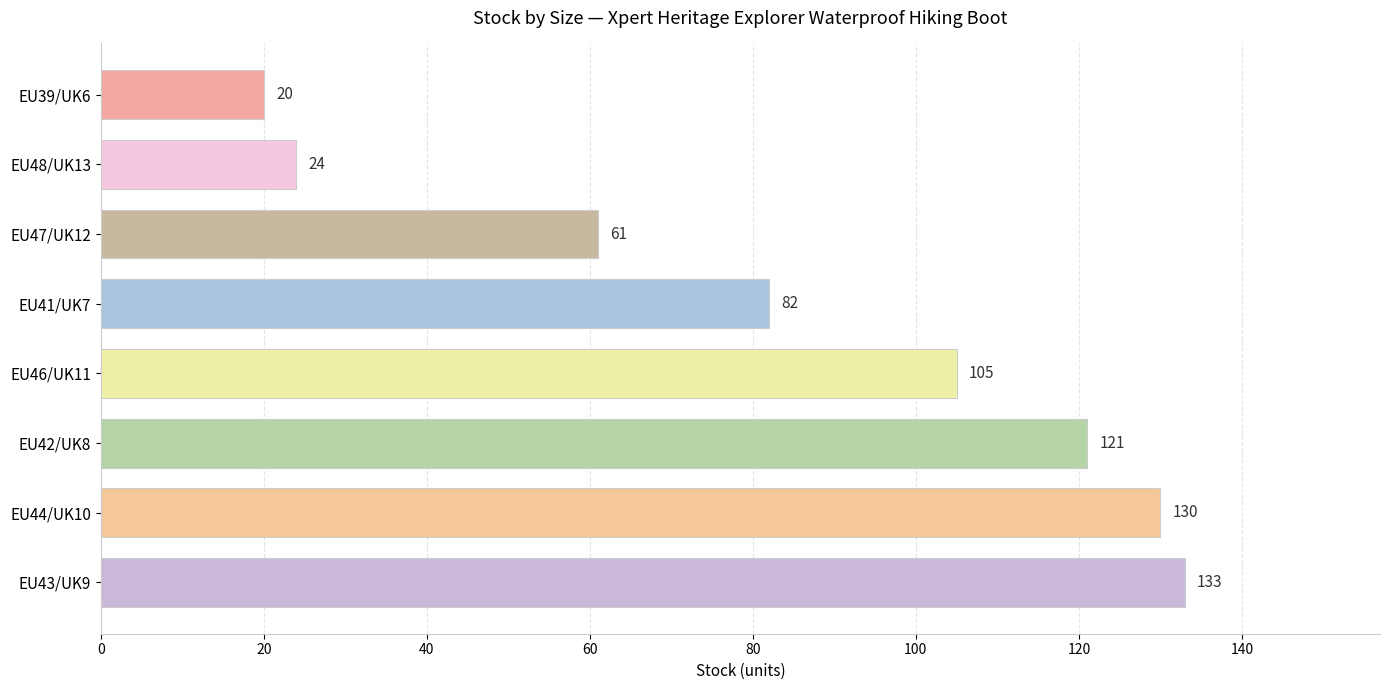

What is the greatest value displayed?

133